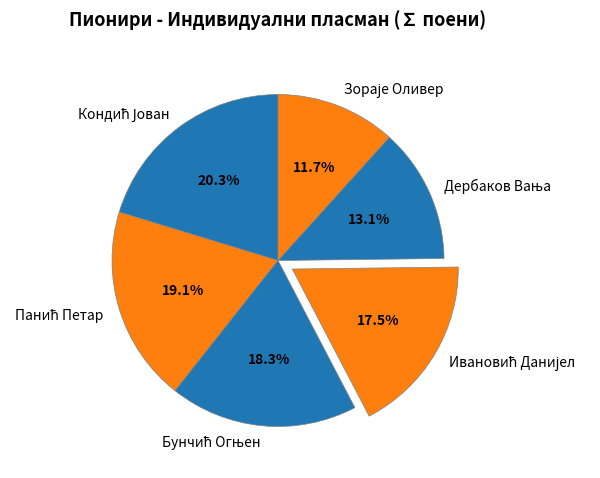

Is there a majority slice in this chart?

No